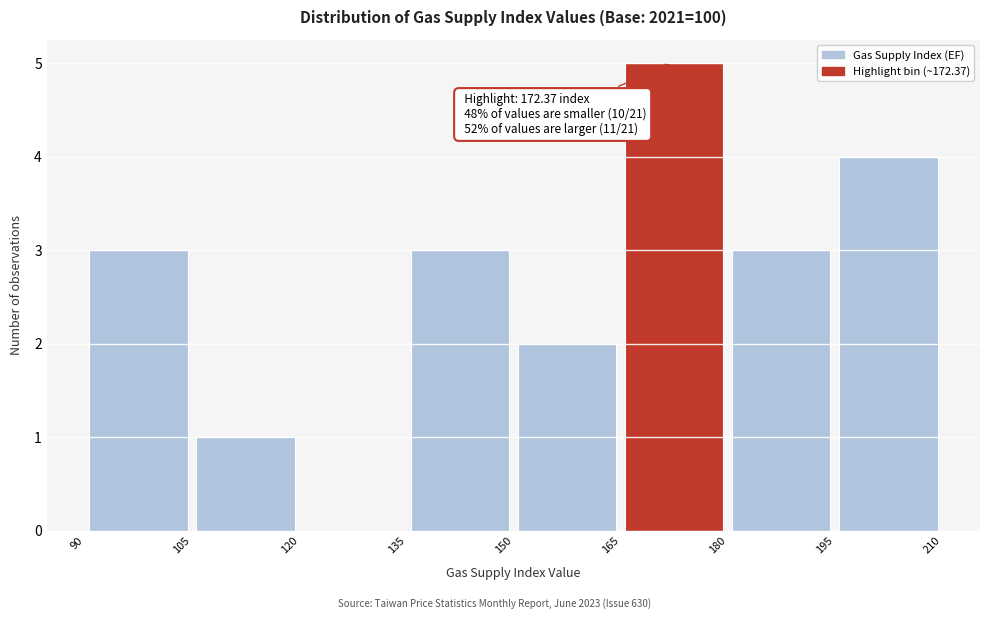

Which range on the x-axis has the tallest bar?

165 to 180